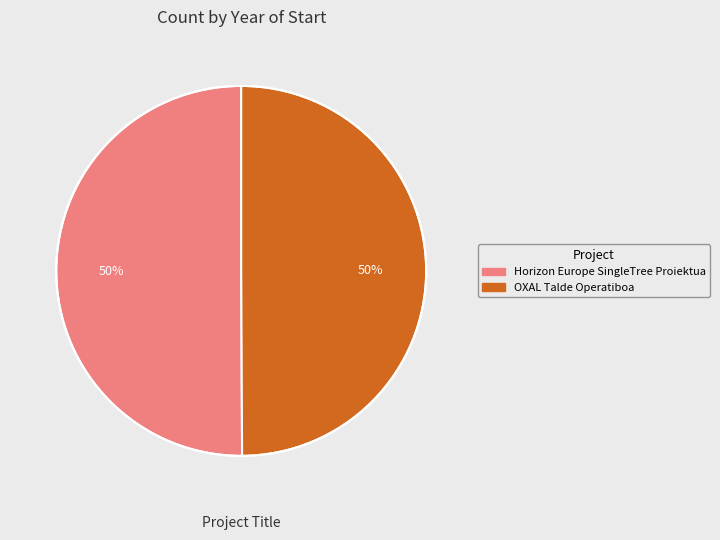

True or false: Horizon Europe SingleTree Proiektua accounts for 50% of the total.

True